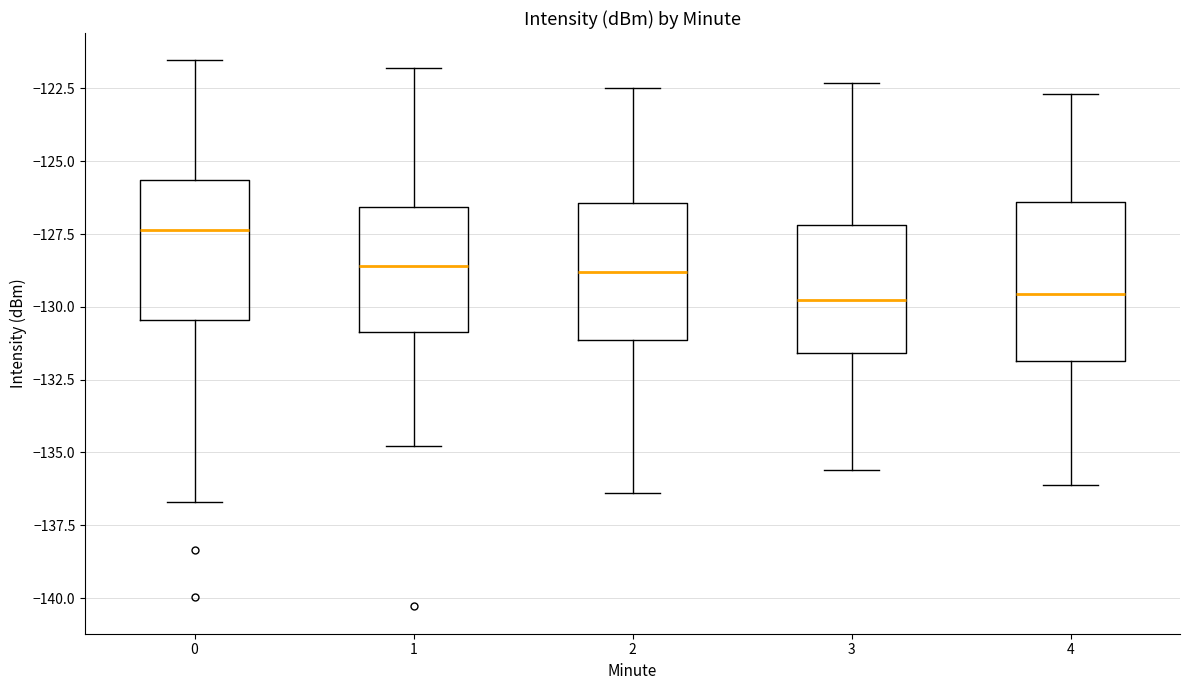

Which box's median line is the highest?

0